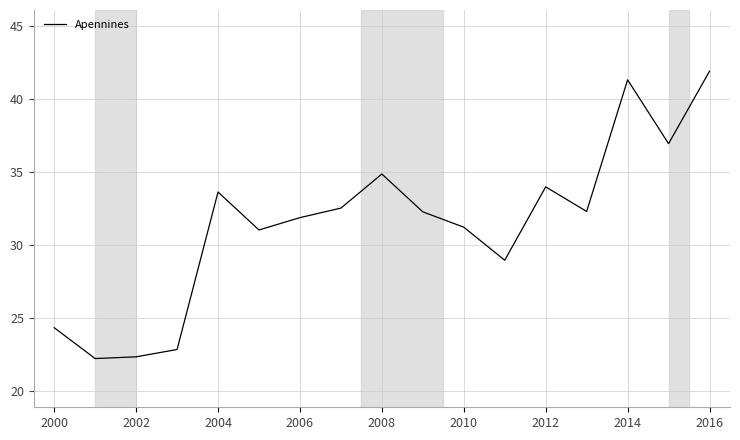

Reading left to right, list all the values displayed in this chart.

24.3	22.2	22.4	22.9	33.6	31.0	31.9	32.5	34.9	32.3	31.2	29.0	34.0	32.3	41.3	36.9	41.9